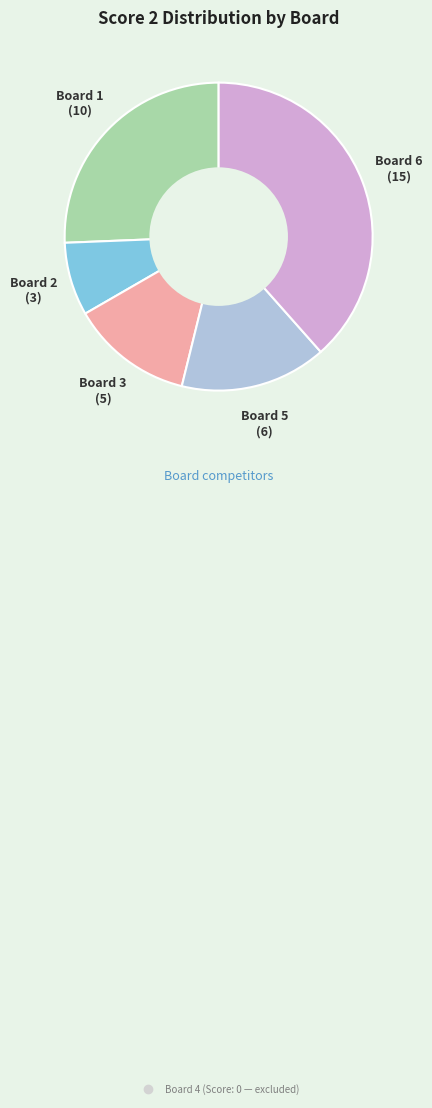

Is there a majority slice in this chart?

No